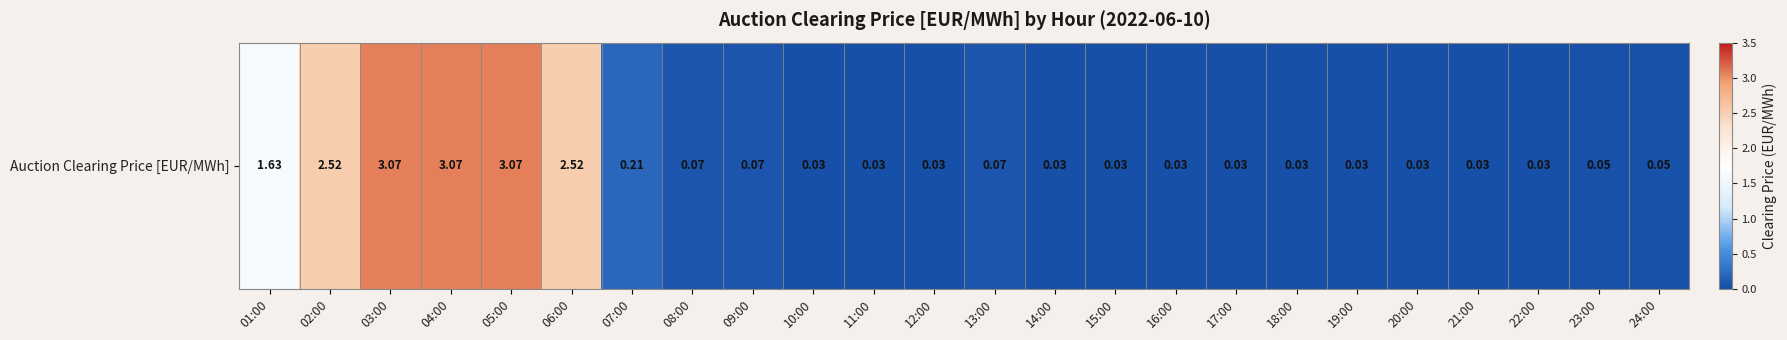

List the labels in order of value, smallest first.

10:00, 11:00, 12:00, 14:00, 15:00, 16:00, 17:00, 18:00, 19:00, 20:00, 21:00, 22:00, 23:00, 24:00, 08:00, 09:00, 13:00, 07:00, 01:00, 02:00, 06:00, 03:00, 04:00, 05:00